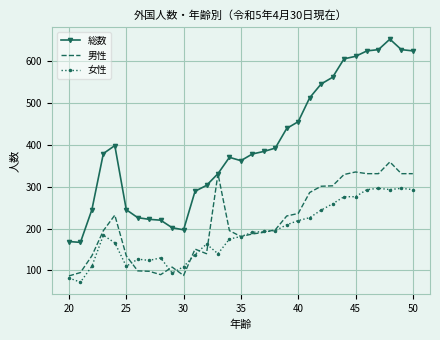

Which series has the largest range (max minus min)?

総数